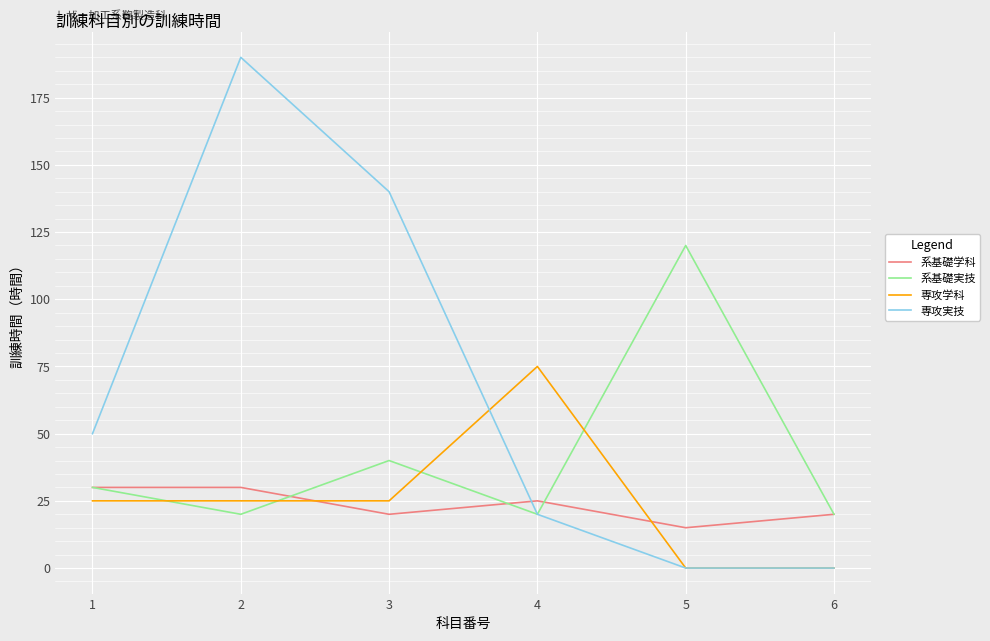

What is the difference between the maximum and minimum values in the 専攻学科 series?

75